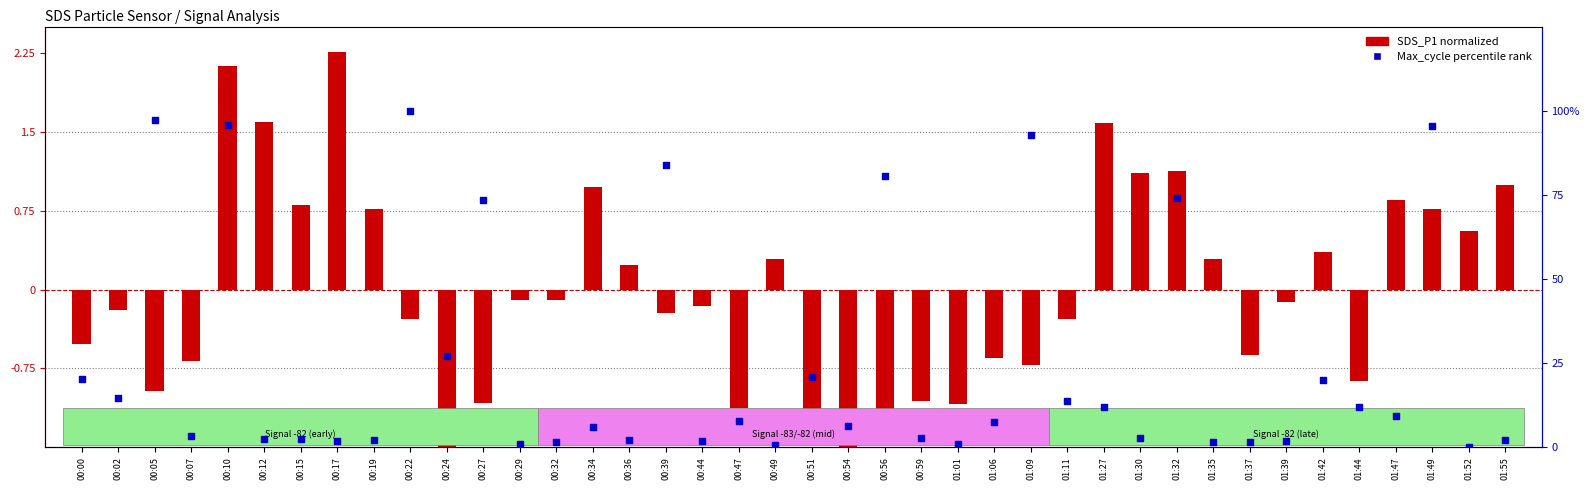

At how many categories does at least one series exceed 21?

10